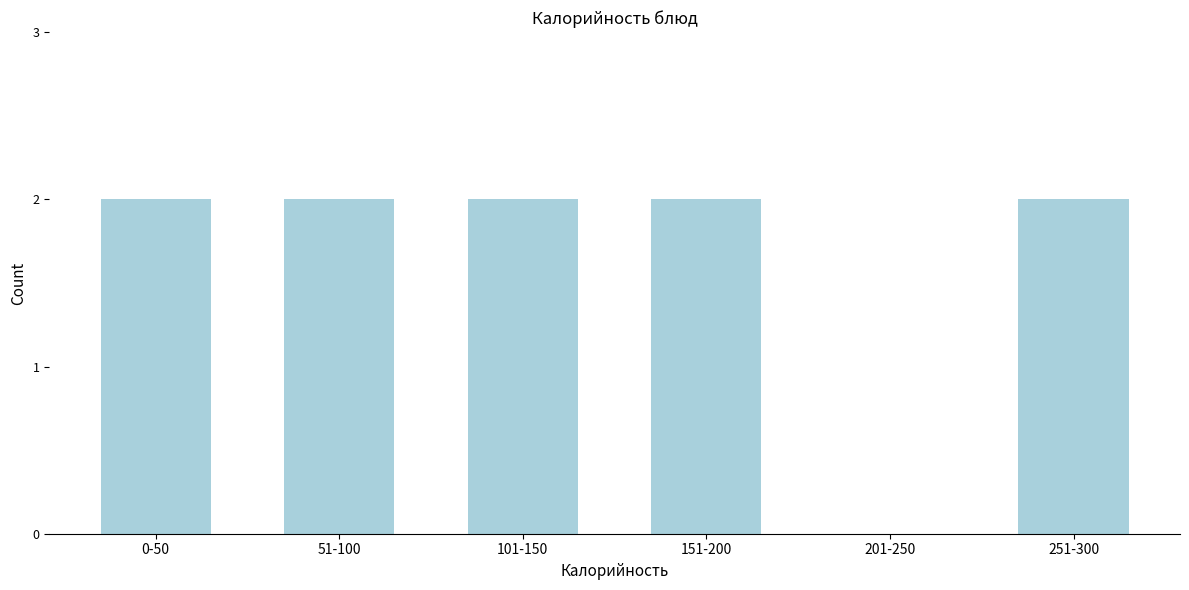

Reading left to right, extract all data points from this chart.

0-50=2	51-100=2	101-150=2	151-200=2	201-250=0	251-300=2